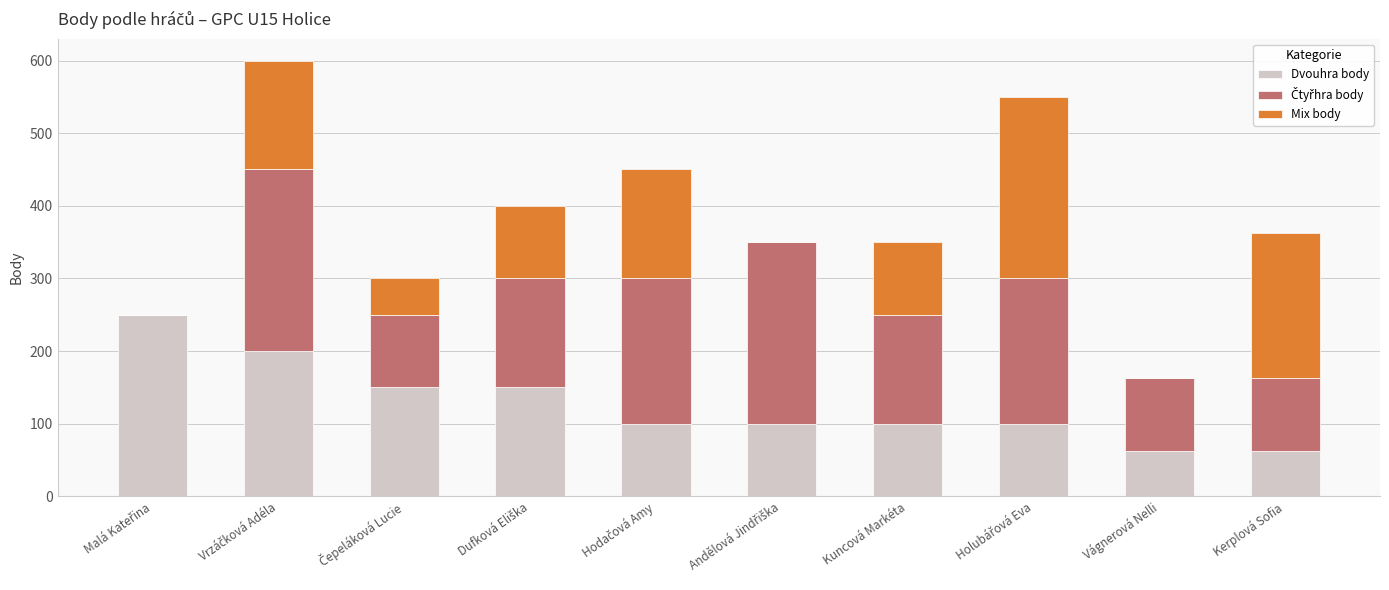

What is the total value across all series at Kuncová Markéta?

350